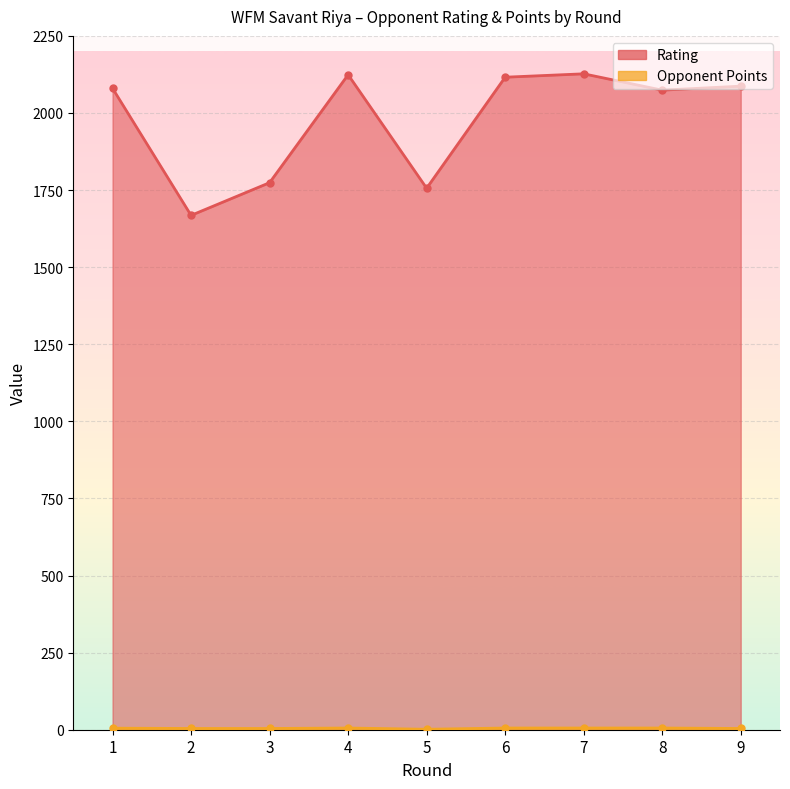

True or false: Rating and Opponent Points intersect in this chart.

False